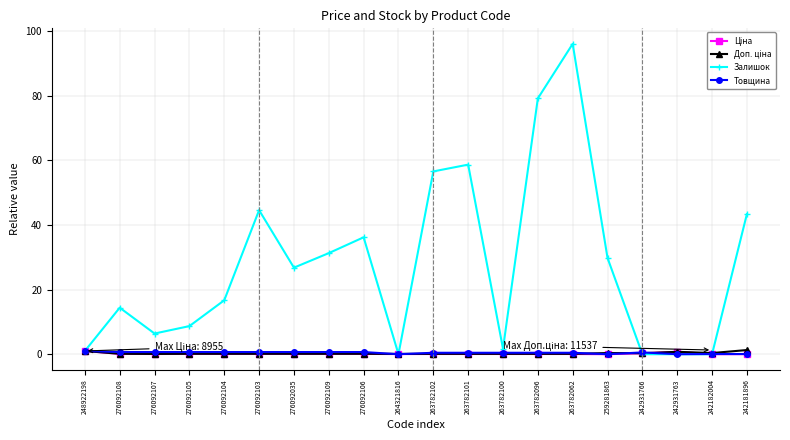

At which category is the sum across all series the highest?

263782062